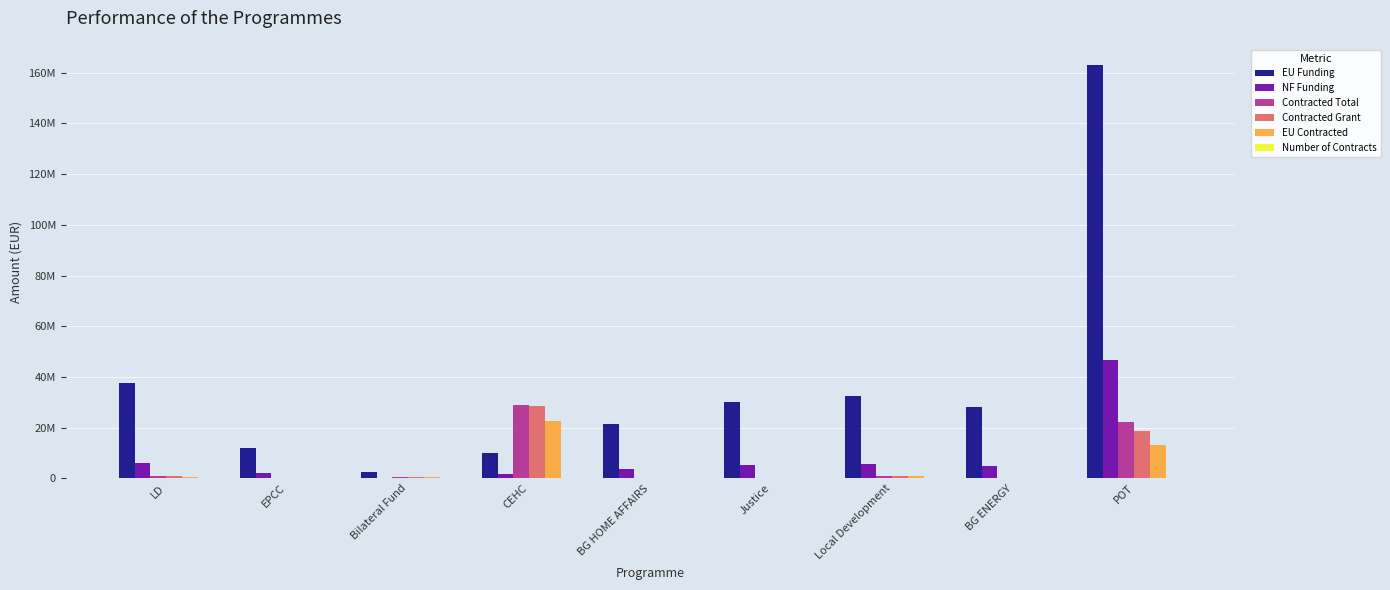

Reading right to left, transcribe all the data shown in this chart.

EU Funding: 162855769.7	28000000.0	32604347.1	29999539.8	21499670.5	10000000.0	2602000.2	11969816.2	37714867.8
NF Funding: 46534168.6	4941176.0	5753708.2	5294036.8	3794059.5	1764706.0	0.0	2112320.4	6264576.9
Contracted Total: 22372058.2	15952.3	976567.5	0.0	4095.4	28947904.5	403920.6	106220.9	776909.8
Contracted Grant: 18557146.5	14469.6	976567.5	0.0	4095.4	28416350.6	403920.6	106220.9	775887.2
EU Contracted: 13000812.0	11575.6	830082.4	0.0	2457.3	22774478.4	403920.6	90287.8	666637.6
Number of Contracts: 65.0	2.0	1.0	0.0	1.0	15.0	2.0	1.0	4.0